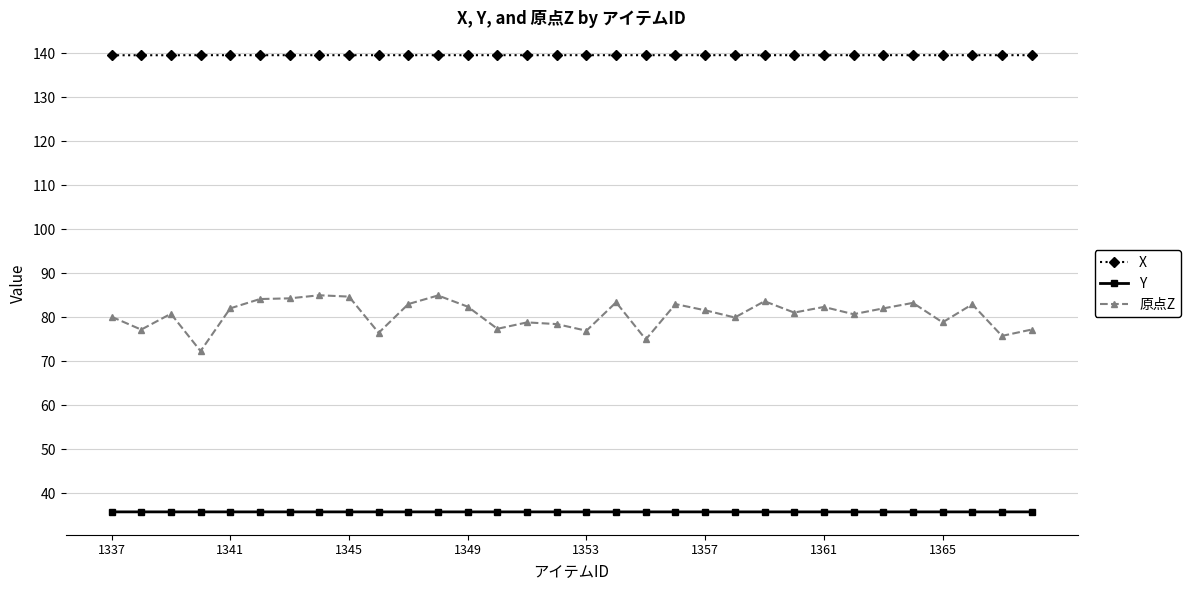

How many X values are between 139 and 140?

32